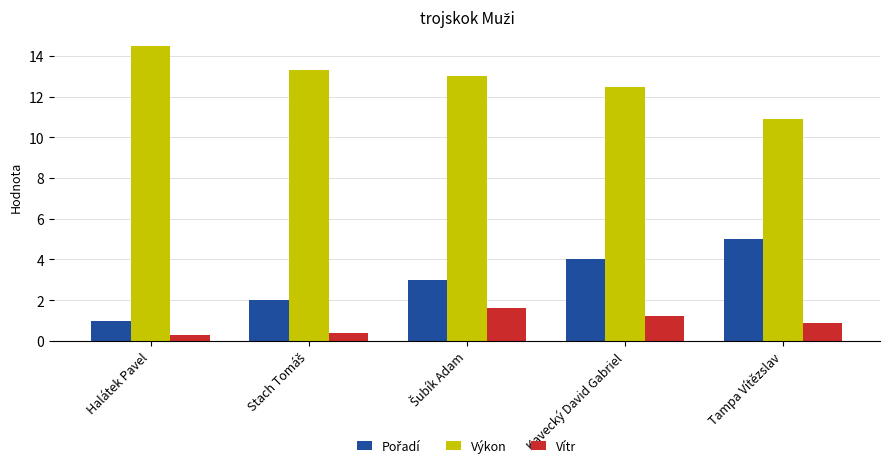

What is the difference between the highest and lowest values at Kavecký David Gabriel?

11.3